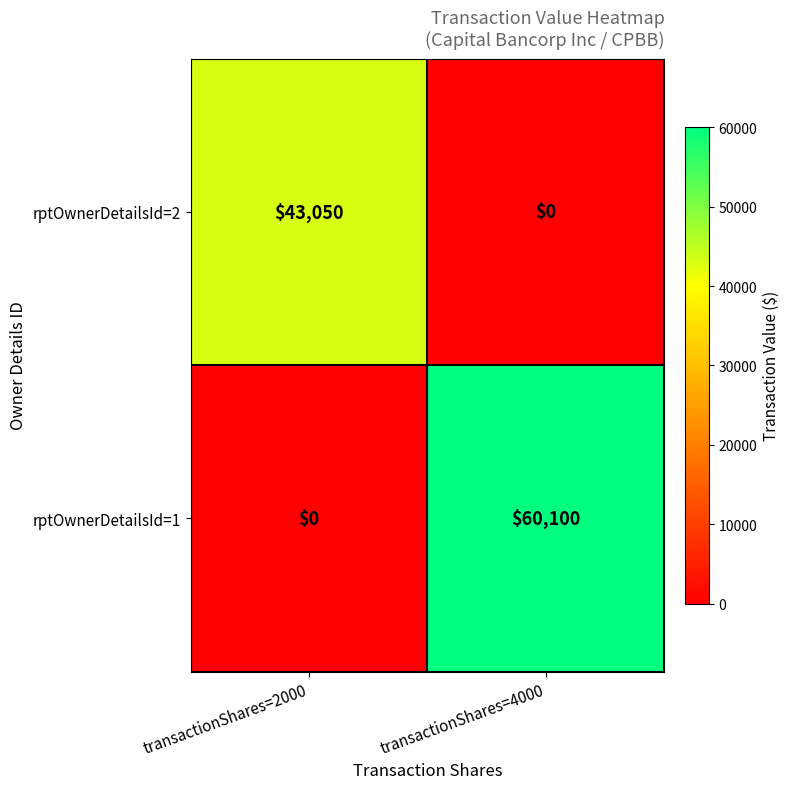

At which category is the sum across all series the highest?

transactionShares=4000